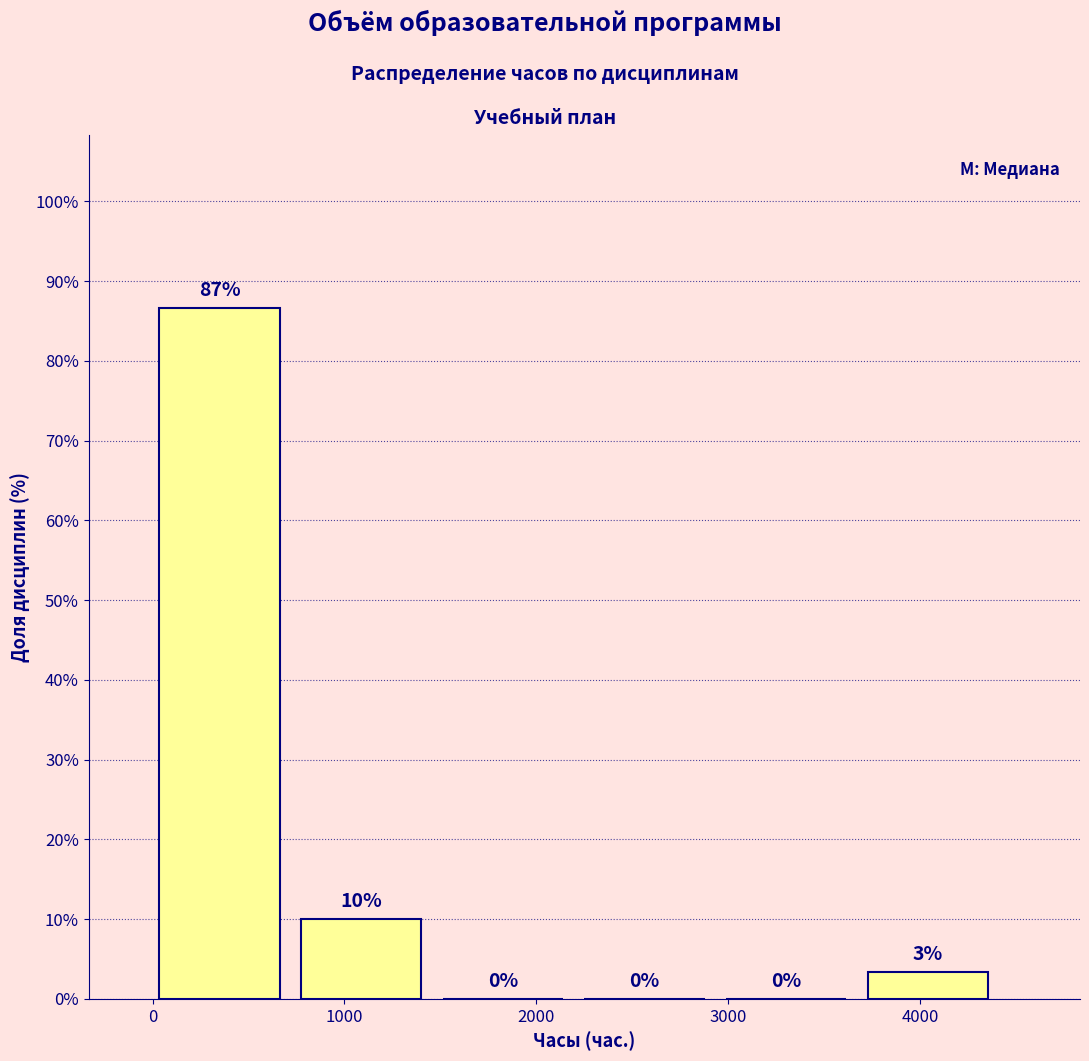

Which range on the x-axis has the tallest bar?

0 to 800